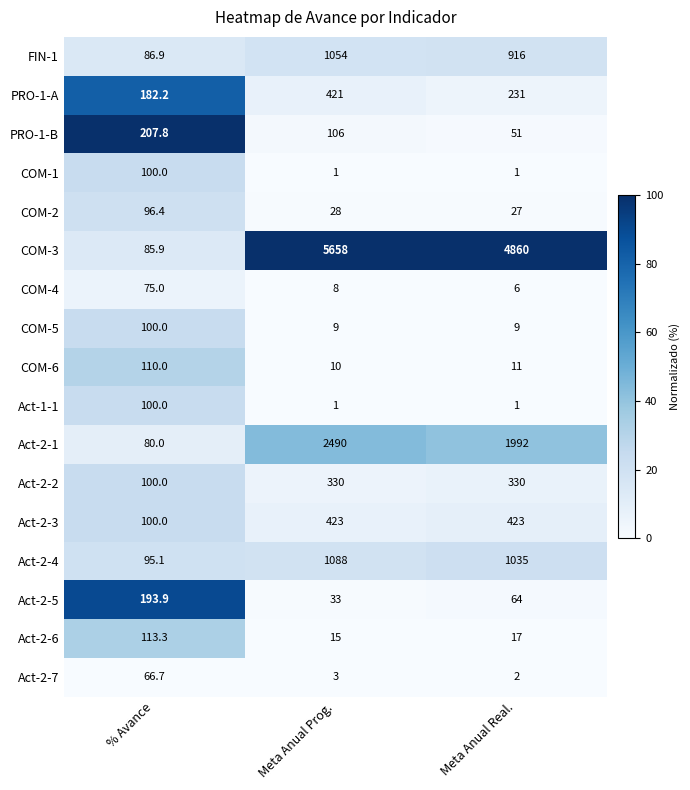

Which series has the largest range (max minus min)?

COM-3